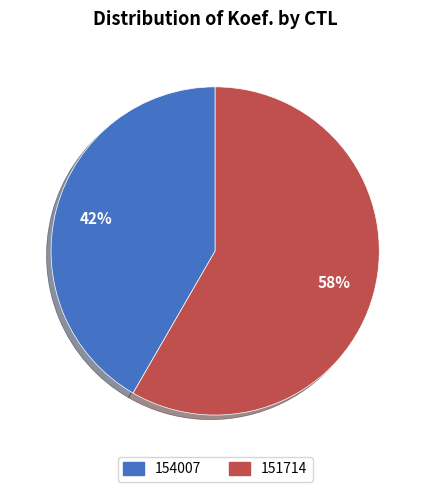

Do 154007 and 151714 together represent more than half of the pie?

Yes